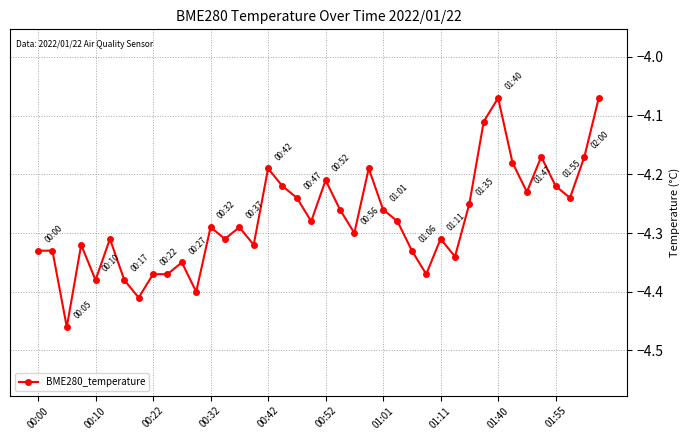

How many categories are shown in the chart?

40